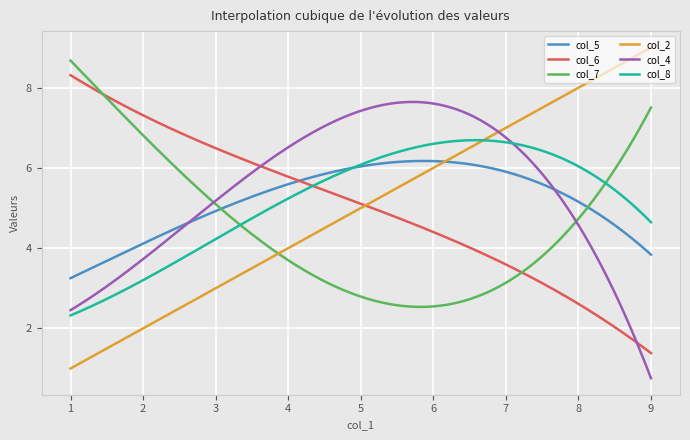

What is the minimum value shown in the chart?

0.8